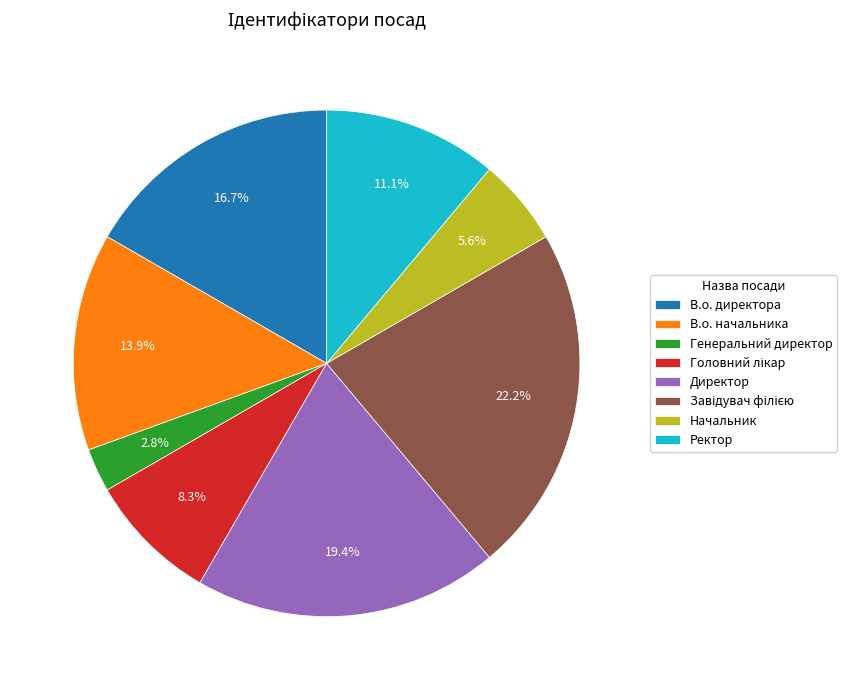

What percentage is the В.о. начальника slice, to the nearest percent?

14%